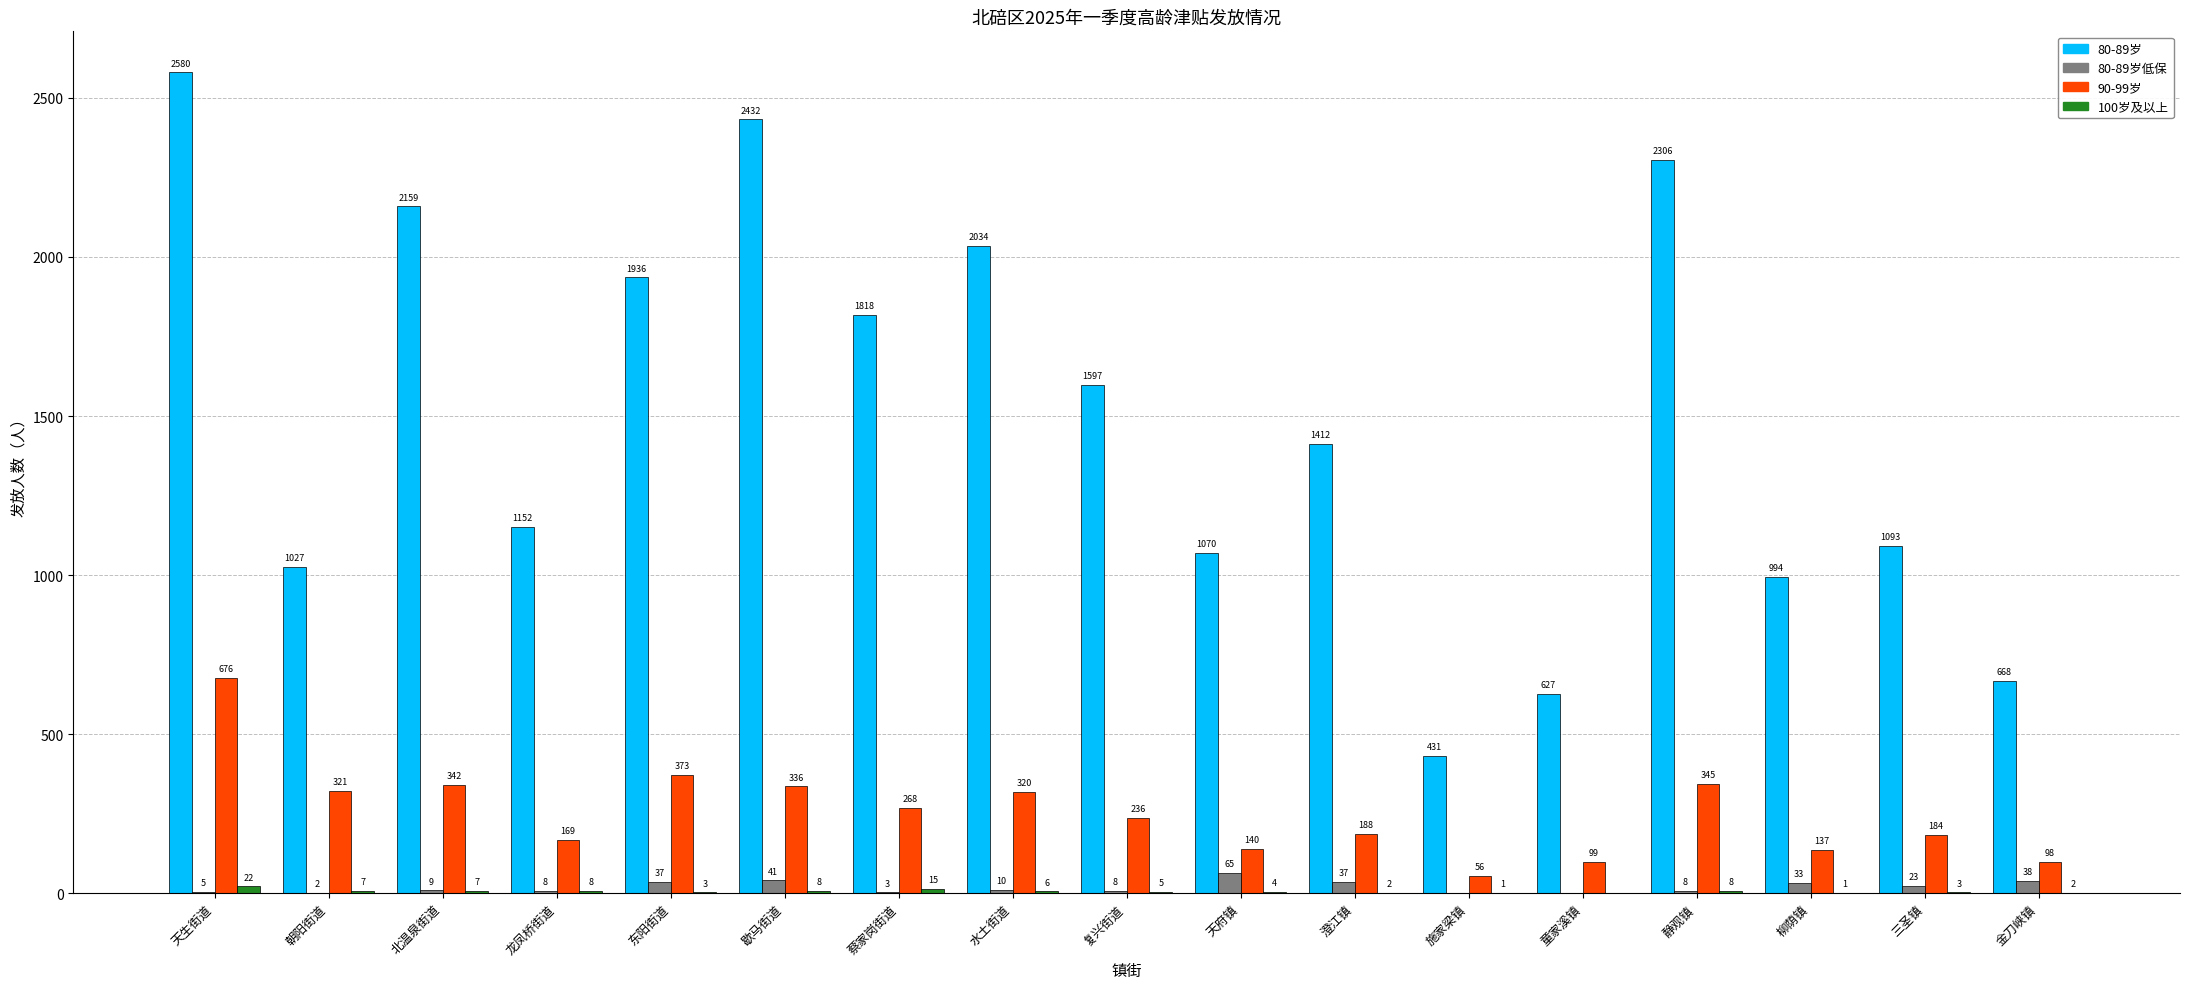

Does the chart contain stacked bars?

No